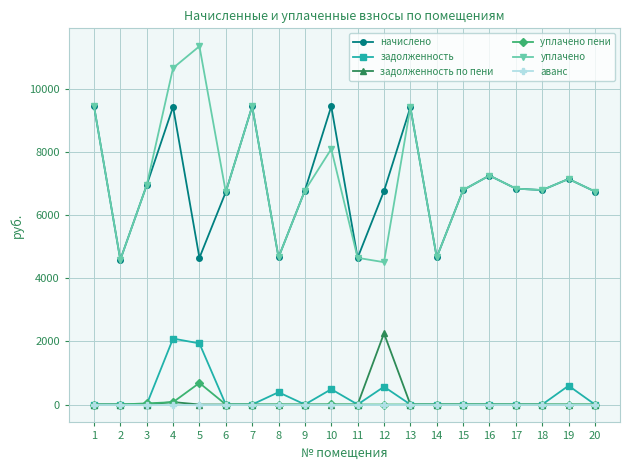

At how many categories does at least one series exceed 3696?

20